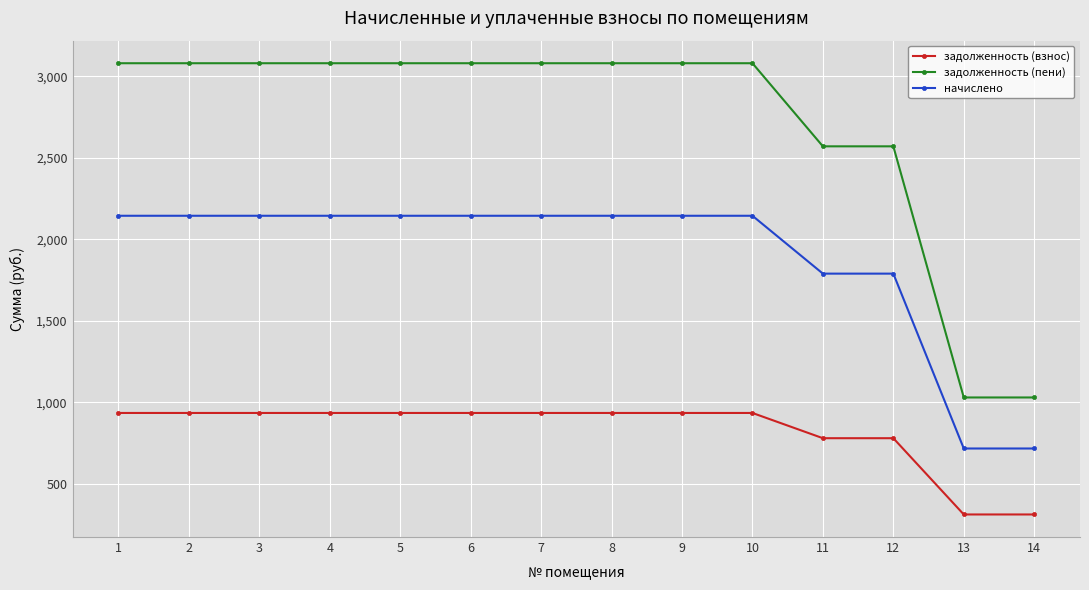

Which series has the largest range (max minus min)?

задолженность (пени)